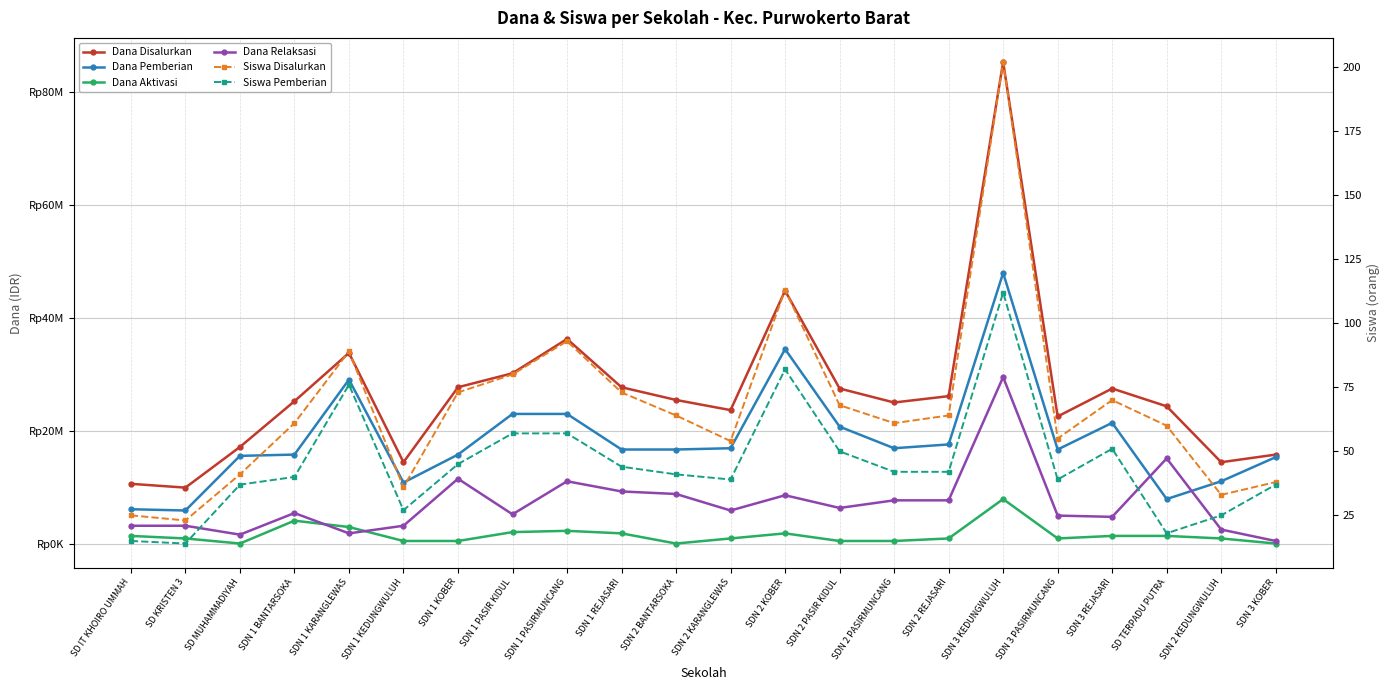

Reading left to right, transcribe all the data shown in this chart.

Dana Disalurkan: SD IT KHOIRO UMMAH=10575000	SD KRISTEN 3=9900000	SD MUHAMMADIYAH=17100000	SDN 1 BANTARSOKA=25200000	SDN 1 KARANGLEWAS=33750000	SDN 1 KEDUNGWULUH=14400000	SDN 1 KOBER=27675000	SDN 1 PASIR KIDUL=30150000	SDN 1 PASIRMUNCANG=36225000	SDN 1 REJASARI=27675000	SDN 2 BANTARSOKA=25425000	SDN 2 KARANGLEWAS=23625000	SDN 2 KOBER=44775000	SDN 2 PASIR KIDUL=27450000	SDN 2 PASIRMUNCANG=24975000	SDN 2 REJASARI=26100000	SDN 3 KEDUNGWULUH=85275000	SDN 3 PASIRMUNCANG=22500000	SDN 3 REJASARI=27450000	SD TERPADU PUTRA=24300000	SDN 2 KEDUNGWULUH=14400000	SDN 3 KOBER=15750000
Dana Pemberian: SD IT KHOIRO UMMAH=6075000	SD KRISTEN 3=5850000	SD MUHAMMADIYAH=15525000	SDN 1 BANTARSOKA=15750000	SDN 1 KARANGLEWAS=29025000	SDN 1 KEDUNGWULUH=10800000	SDN 1 KOBER=15750000	SDN 1 PASIR KIDUL=22950000	SDN 1 PASIRMUNCANG=22950000	SDN 1 REJASARI=16650000	SDN 2 BANTARSOKA=16650000	SDN 2 KARANGLEWAS=16875000	SDN 2 KOBER=34425000	SDN 2 PASIR KIDUL=20700000	SDN 2 PASIRMUNCANG=16875000	SDN 2 REJASARI=17550000	SDN 3 KEDUNGWULUH=47925000	SDN 3 PASIRMUNCANG=16650000	SDN 3 REJASARI=21375000	SD TERPADU PUTRA=7875000	SDN 2 KEDUNGWULUH=11025000	SDN 3 KOBER=15300000
Dana Aktivasi: SD IT KHOIRO UMMAH=1350000	SD KRISTEN 3=900000	SD MUHAMMADIYAH=0	SDN 1 BANTARSOKA=4050000	SDN 1 KARANGLEWAS=2925000	SDN 1 KEDUNGWULUH=450000	SDN 1 KOBER=450000	SDN 1 PASIR KIDUL=2025000	SDN 1 PASIRMUNCANG=2250000	SDN 1 REJASARI=1800000	SDN 2 BANTARSOKA=0	SDN 2 KARANGLEWAS=900000	SDN 2 KOBER=1800000	SDN 2 PASIR KIDUL=450000	SDN 2 PASIRMUNCANG=450000	SDN 2 REJASARI=900000	SDN 3 KEDUNGWULUH=7875000	SDN 3 PASIRMUNCANG=900000	SDN 3 REJASARI=1350000	SD TERPADU PUTRA=1350000	SDN 2 KEDUNGWULUH=900000	SDN 3 KOBER=0
Dana Relaksasi: SD IT KHOIRO UMMAH=3150000	SD KRISTEN 3=3150000	SD MUHAMMADIYAH=1575000	SDN 1 BANTARSOKA=5400000	SDN 1 KARANGLEWAS=1800000	SDN 1 KEDUNGWULUH=3150000	SDN 1 KOBER=11475000	SDN 1 PASIR KIDUL=5175000	SDN 1 PASIRMUNCANG=11025000	SDN 1 REJASARI=9225000	SDN 2 BANTARSOKA=8775000	SDN 2 KARANGLEWAS=5850000	SDN 2 KOBER=8550000	SDN 2 PASIR KIDUL=6300000	SDN 2 PASIRMUNCANG=7650000	SDN 2 REJASARI=7650000	SDN 3 KEDUNGWULUH=29475000	SDN 3 PASIRMUNCANG=4950000	SDN 3 REJASARI=4725000	SD TERPADU PUTRA=15075000	SDN 2 KEDUNGWULUH=2475000	SDN 3 KOBER=450000
Siswa Disalurkan: SD IT KHOIRO UMMAH=25	SD KRISTEN 3=23	SD MUHAMMADIYAH=41	SDN 1 BANTARSOKA=61	SDN 1 KARANGLEWAS=89	SDN 1 KEDUNGWULUH=36	SDN 1 KOBER=73	SDN 1 PASIR KIDUL=80	SDN 1 PASIRMUNCANG=93	SDN 1 REJASARI=73	SDN 2 BANTARSOKA=64	SDN 2 KARANGLEWAS=54	SDN 2 KOBER=113	SDN 2 PASIR KIDUL=68	SDN 2 PASIRMUNCANG=61	SDN 2 REJASARI=64	SDN 3 KEDUNGWULUH=202	SDN 3 PASIRMUNCANG=55	SDN 3 REJASARI=70	SD TERPADU PUTRA=60	SDN 2 KEDUNGWULUH=33	SDN 3 KOBER=38
Siswa Pemberian: SD IT KHOIRO UMMAH=15	SD KRISTEN 3=14	SD MUHAMMADIYAH=37	SDN 1 BANTARSOKA=40	SDN 1 KARANGLEWAS=76	SDN 1 KEDUNGWULUH=27	SDN 1 KOBER=45	SDN 1 PASIR KIDUL=57	SDN 1 PASIRMUNCANG=57	SDN 1 REJASARI=44	SDN 2 BANTARSOKA=41	SDN 2 KARANGLEWAS=39	SDN 2 KOBER=82	SDN 2 PASIR KIDUL=50	SDN 2 PASIRMUNCANG=42	SDN 2 REJASARI=42	SDN 3 KEDUNGWULUH=112	SDN 3 PASIRMUNCANG=39	SDN 3 REJASARI=51	SD TERPADU PUTRA=18	SDN 2 KEDUNGWULUH=25	SDN 3 KOBER=37